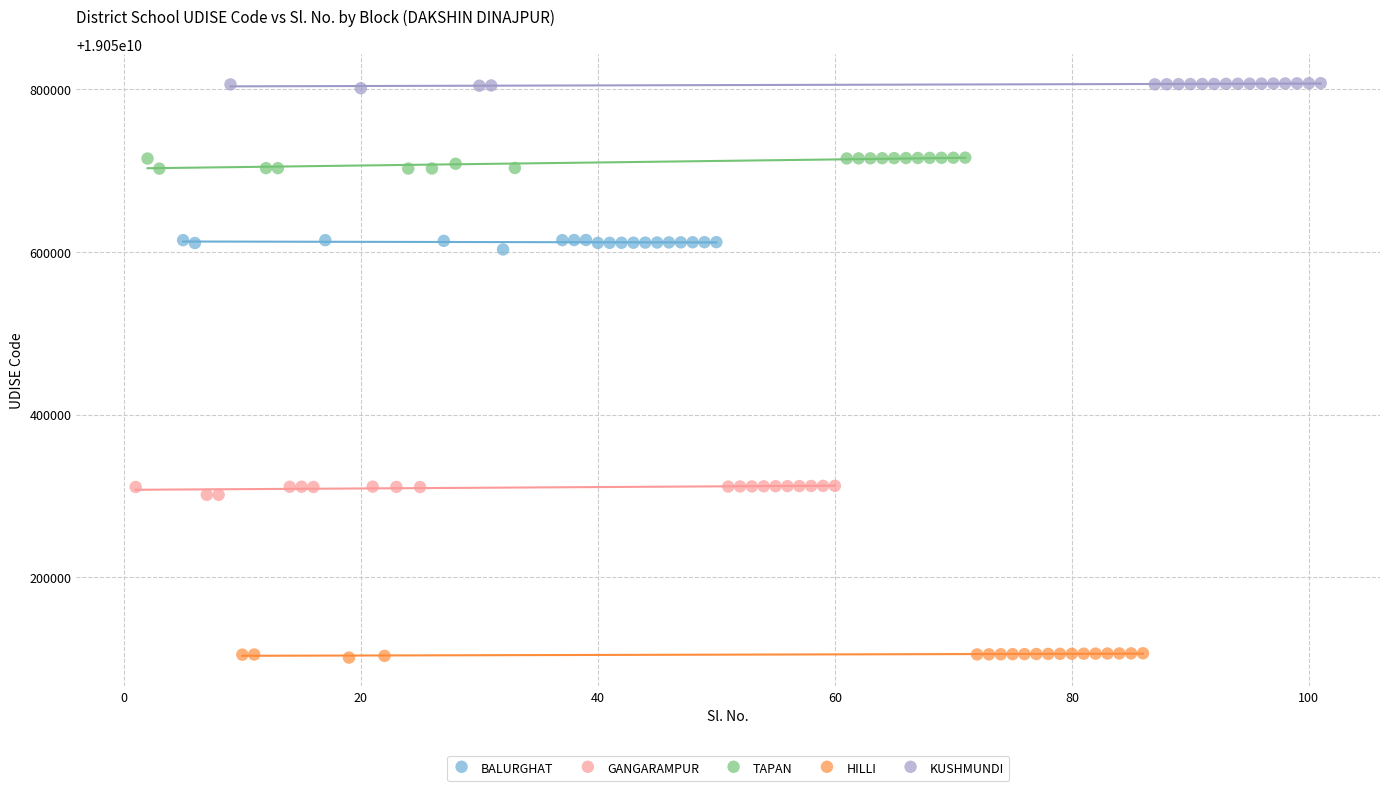

Which series reaches the minimum Y coordinate?

HILLI